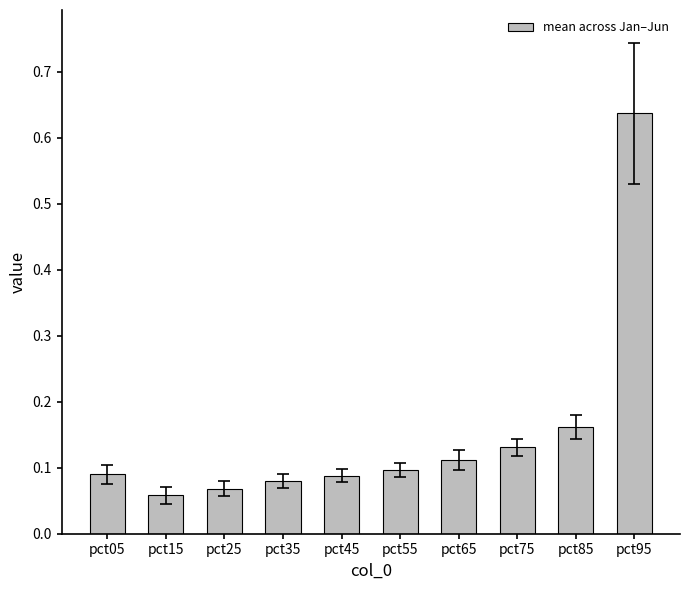

How many distinct data groups are displayed?

1